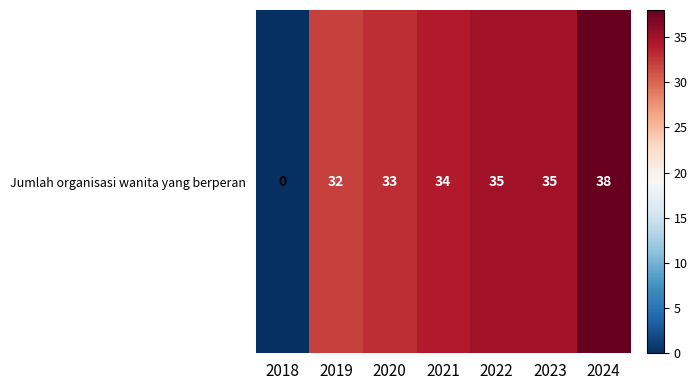

True or false: the data shows 32 at 2019.

True